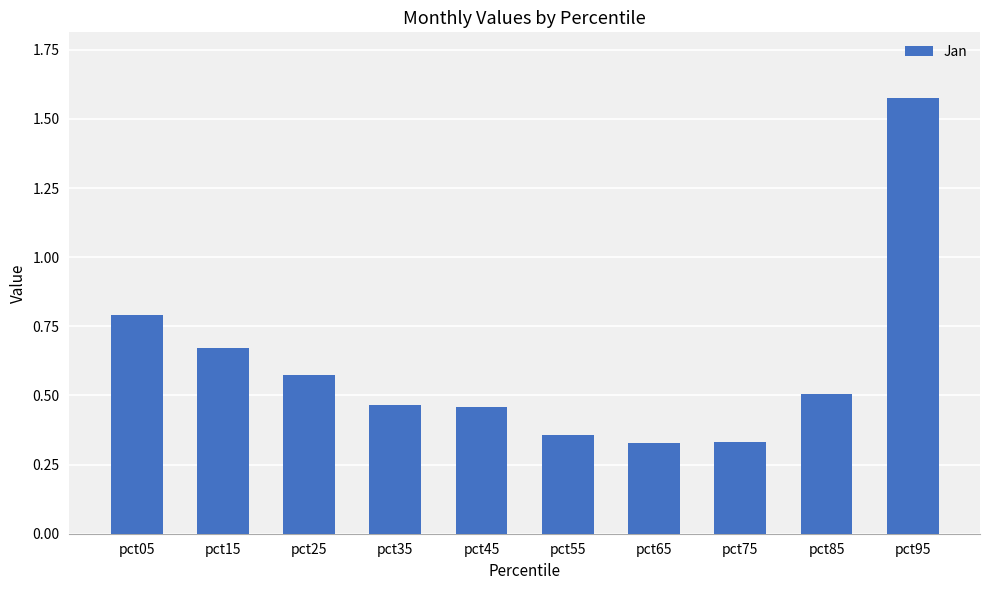

True or false: the data shows 0.2 at pct65.

False